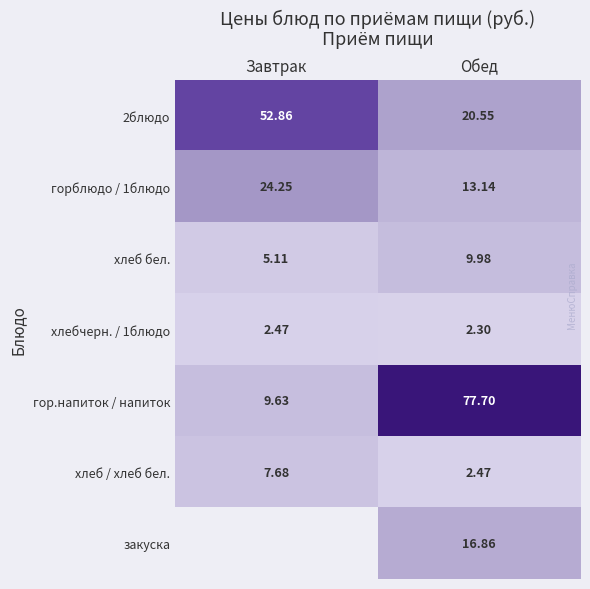

Is the value of горблюдо / 1блюдо at Завтрак greater than the value of гор.напиток / напиток at Обед?

No